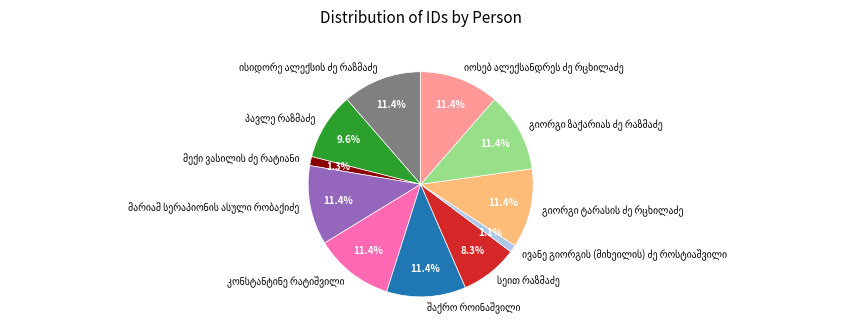

Is there a majority slice in this chart?

No